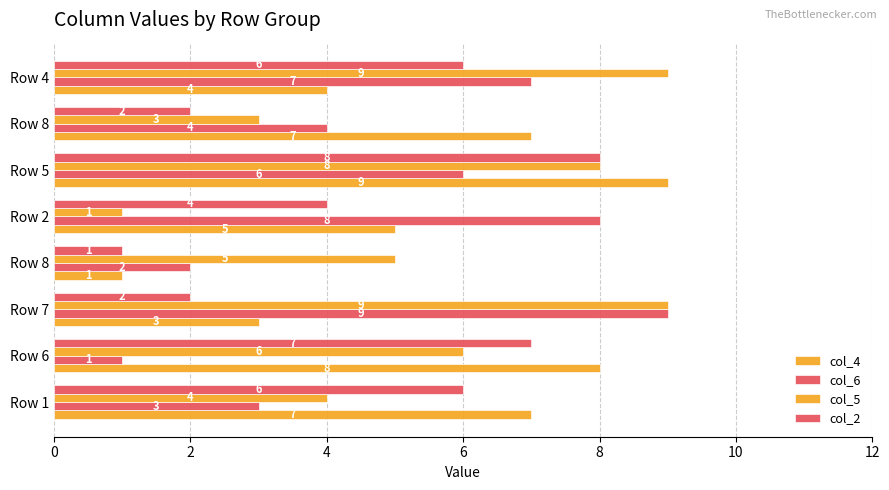

Count the number of data series in this chart.

4